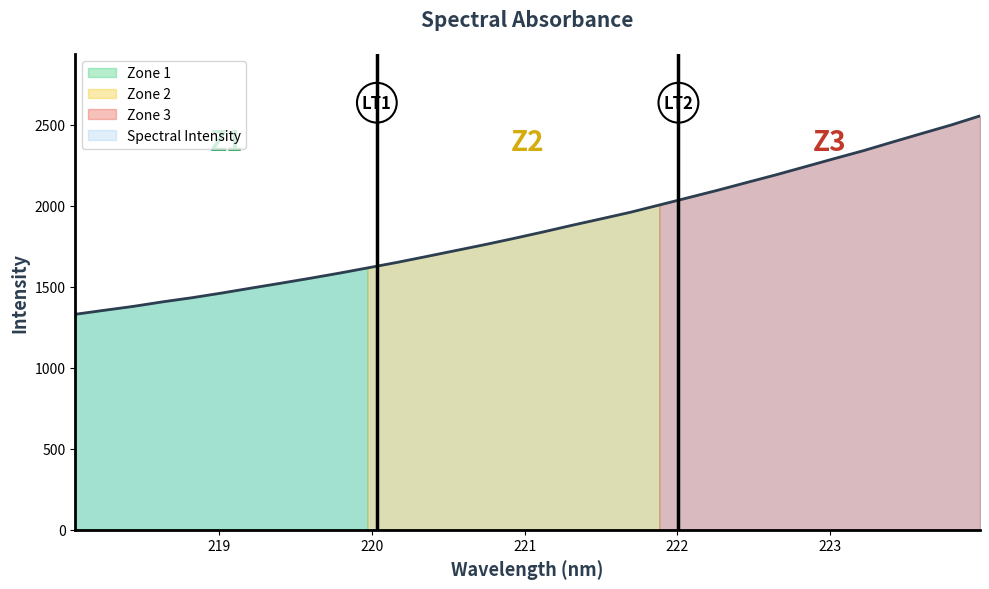

Does the chart have visible grid lines?

No